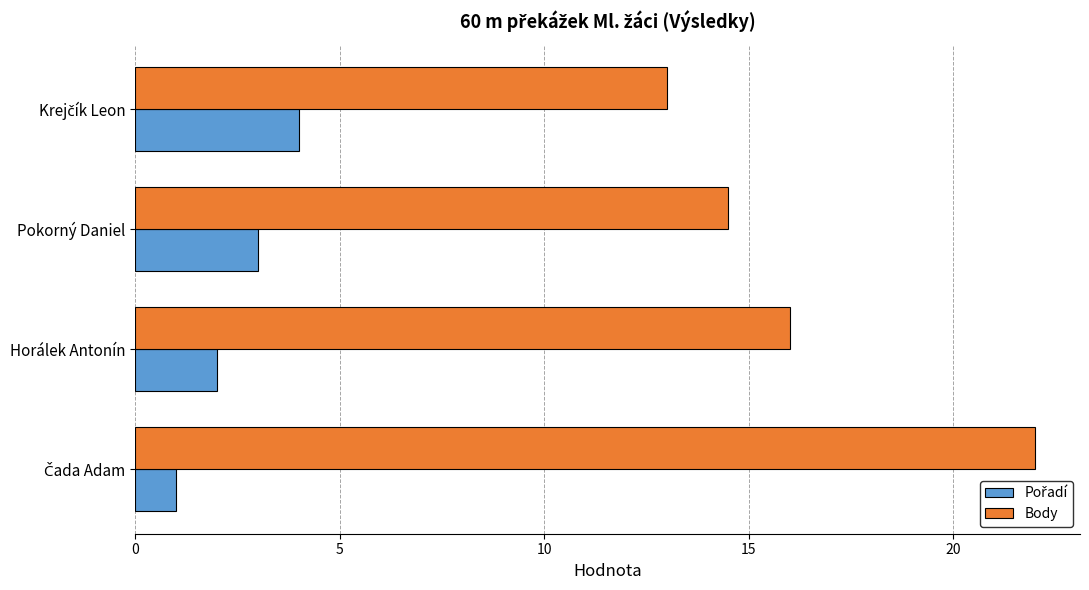

What is the difference between the second highest and minimum values in the Body series?

3.0